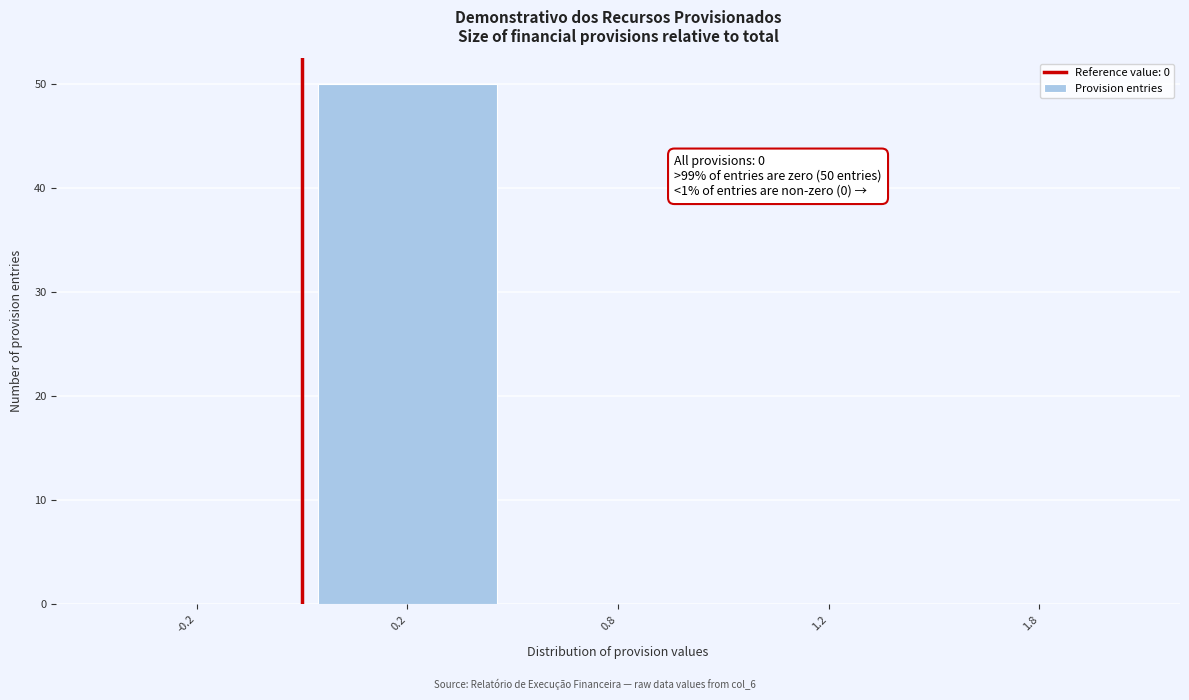

Reading left to right, extract all data points from this chart.

-0.2=0	0.2=50	0.8=0	1.2=0	1.8=0